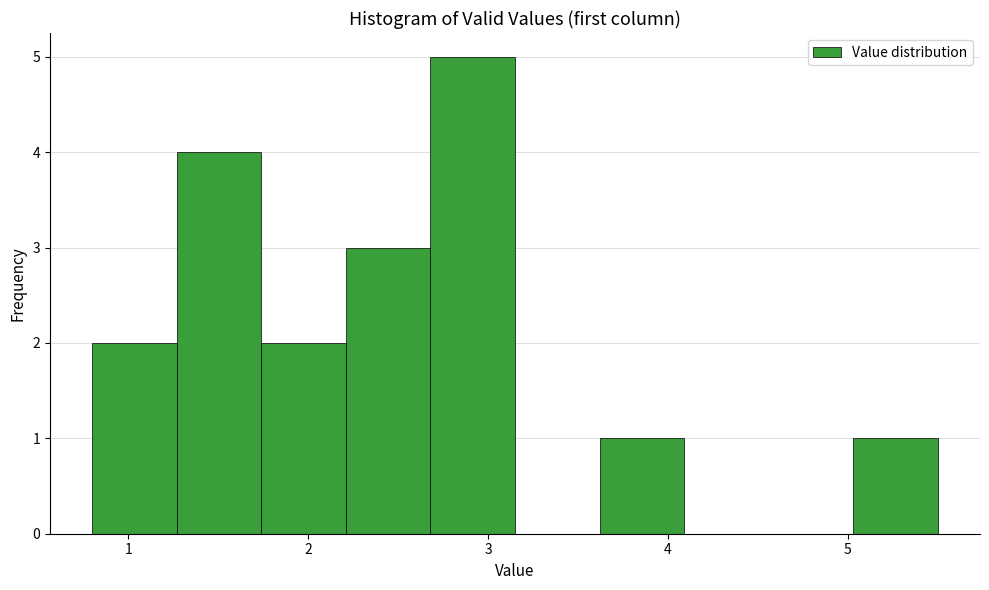

Reading left to right, list every bar in this chart as the range it spans on the x-axis followed by its height. Neither the bar edges nor the heights are printed on the chart, so give them approximately, as read against the axes.

0.80 to 1.27: 2
1.27 to 1.74: 4
1.74 to 2.21: 2
2.21 to 2.68: 3
2.68 to 3.15: 5
3.15 to 3.62: 0
3.62 to 4.09: 1
4.09 to 4.56: 0
4.56 to 5.03: 0
5.03 to 5.50: 1